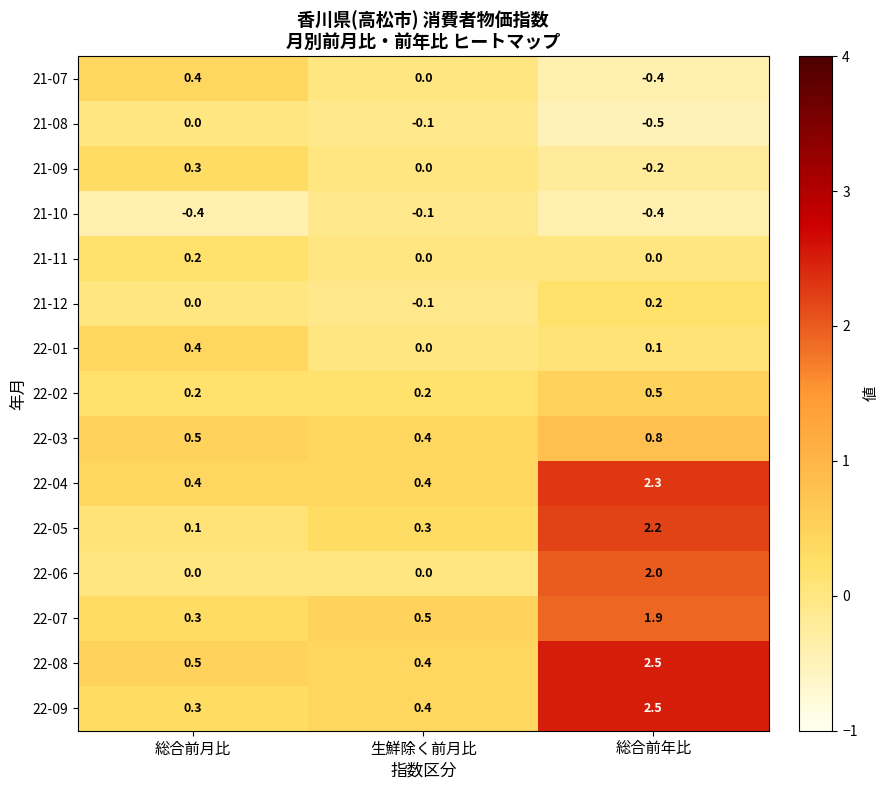

Is it true that 22-03 equals 0.4 at 生鮮除く前月比?

True